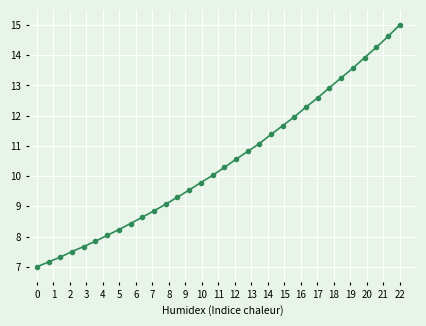

What is the value of the 5th point from the left?

7.7